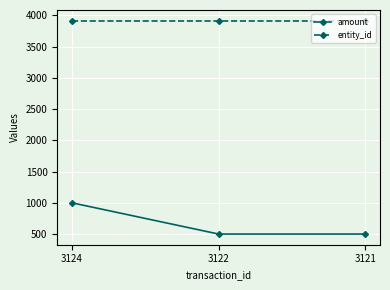

What are all the series names shown in the legend?

amount, entity_id